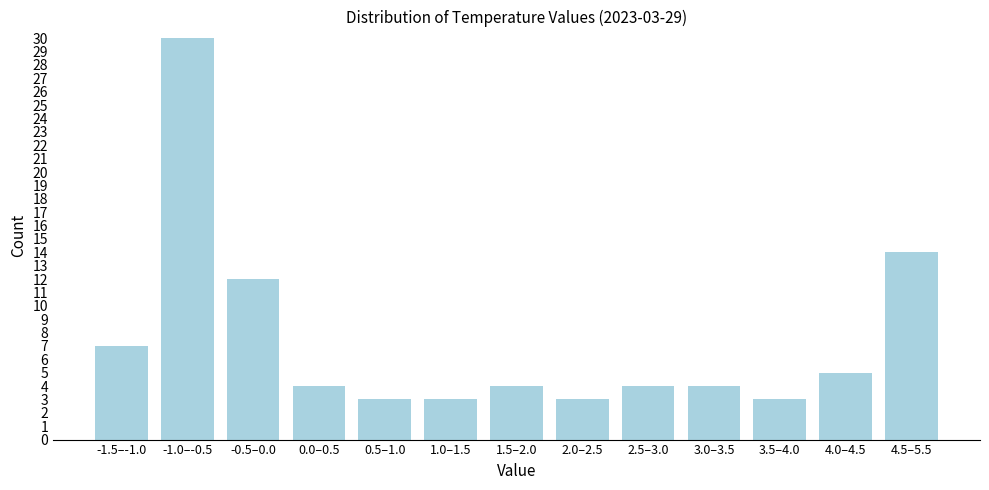

Reading left to right, transcribe all the data shown in this chart.

7	30	12	4	3	3	4	3	4	4	3	5	14